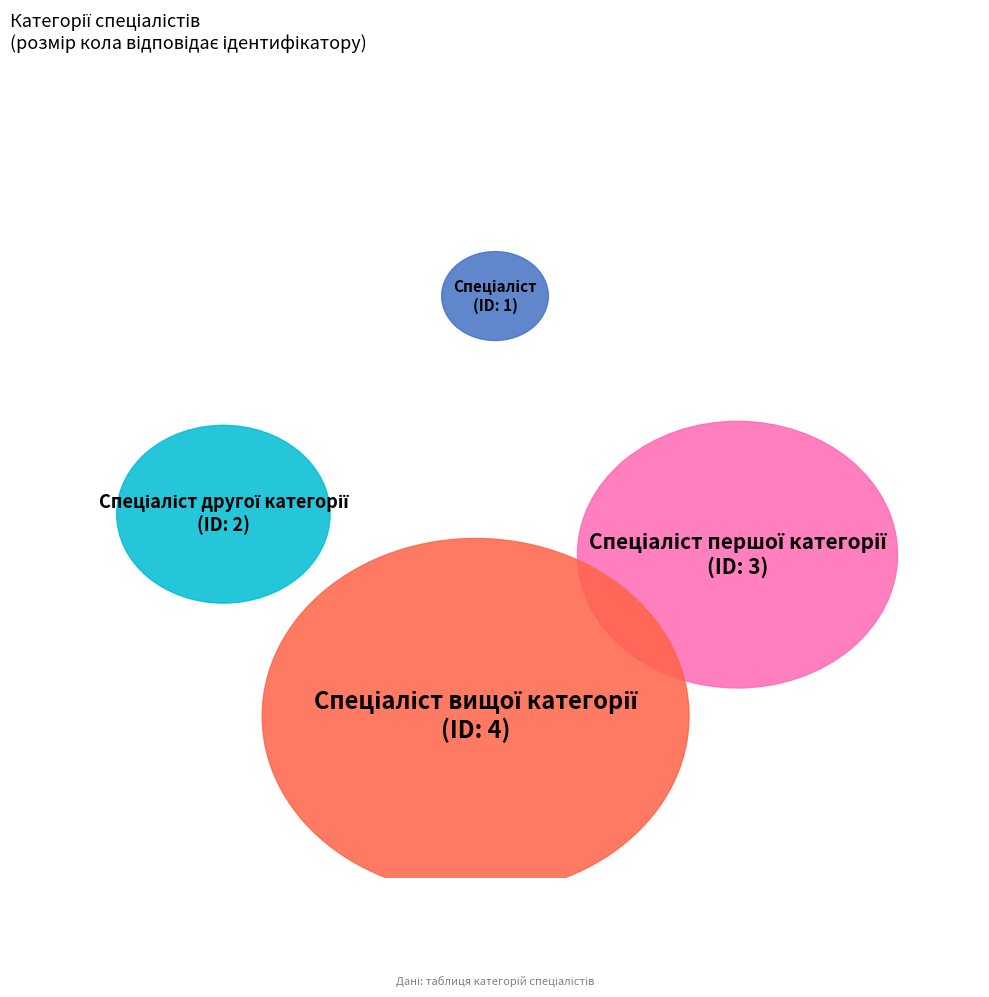

Is there any slice that represents more than half of the pie?

No